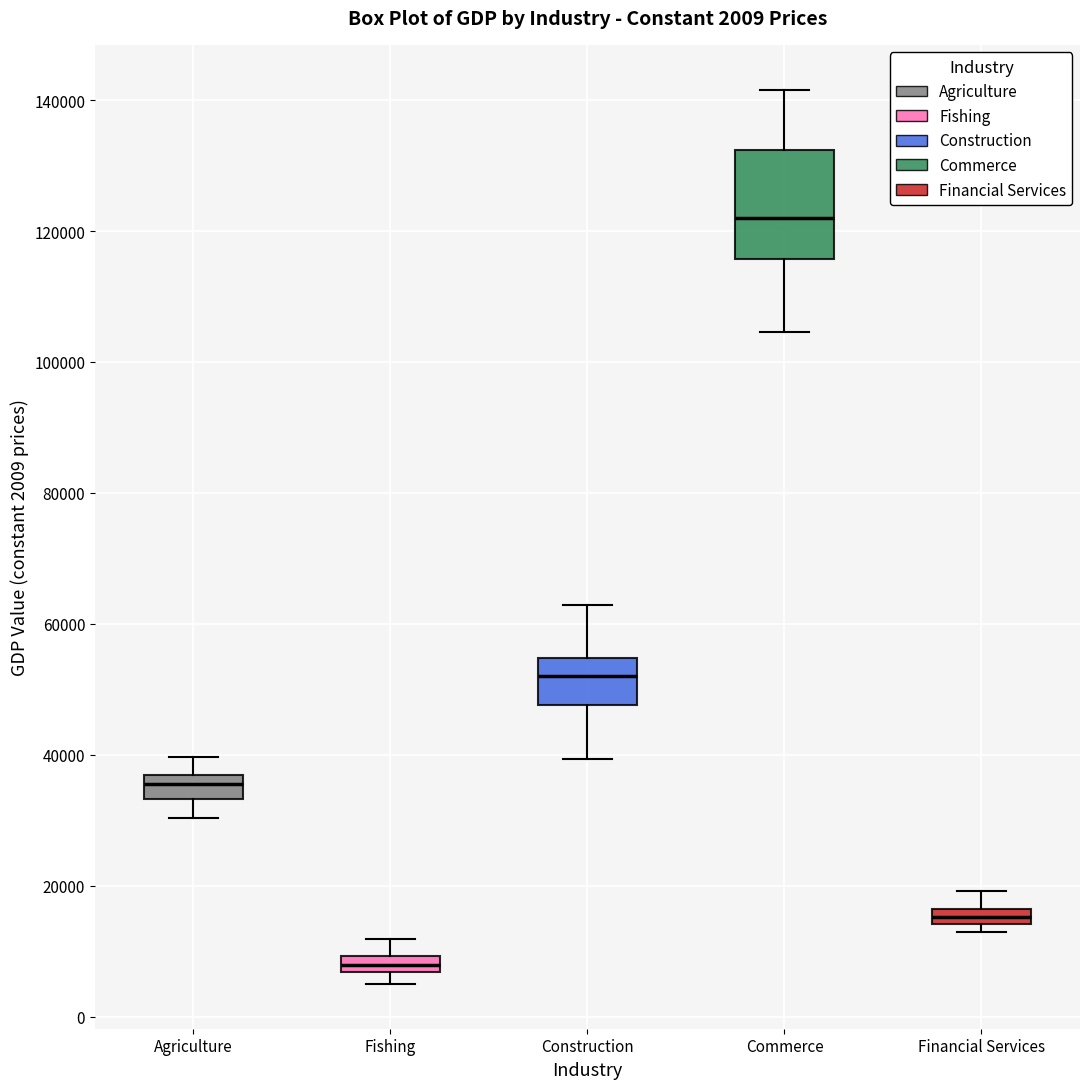

Comparing the boxes themselves (not the whiskers), which one is the tallest?

Commerce